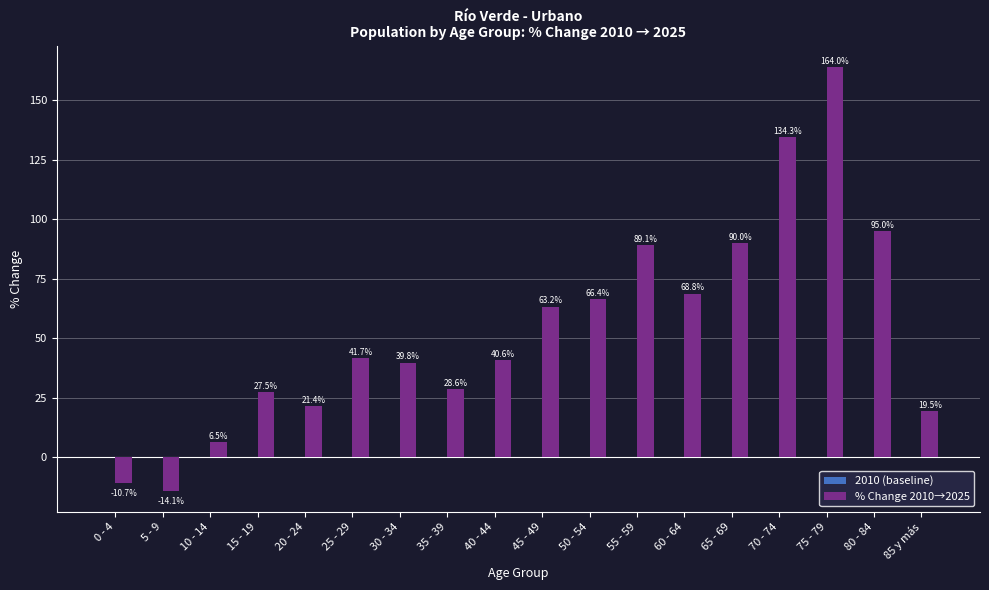

What is the difference between the maximum and minimum values?

178.1